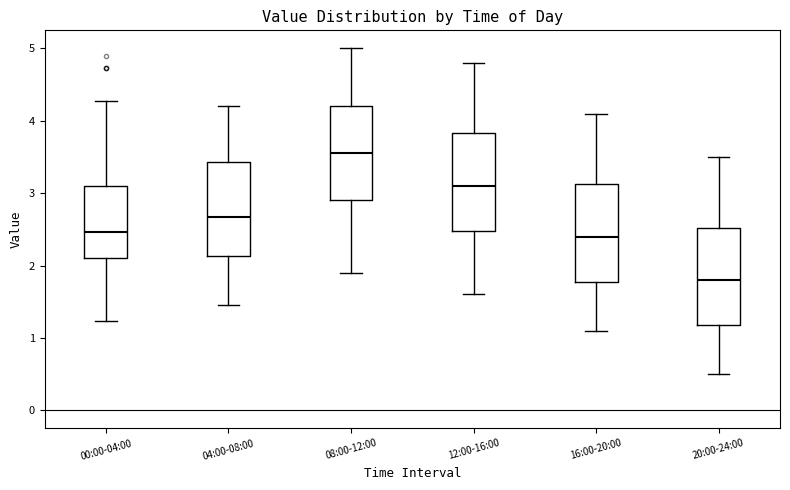

Which box has the highest median line?

08:00-12:00